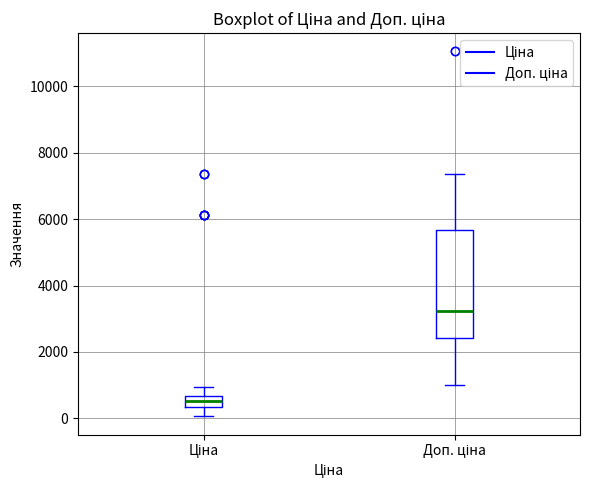

Reading left to right, read every box against the y-axis: the position of its median line, the range the box covers, and the ends of its whiskers. The values are not printed on the chart, so give them approximately, as read against the axis.

Ціна: median 600 (inside the box), box 400 to 600, whiskers 0 to 1000
Доп. ціна: median 3200, box 2400 to 5600, whiskers 1000 to 7400